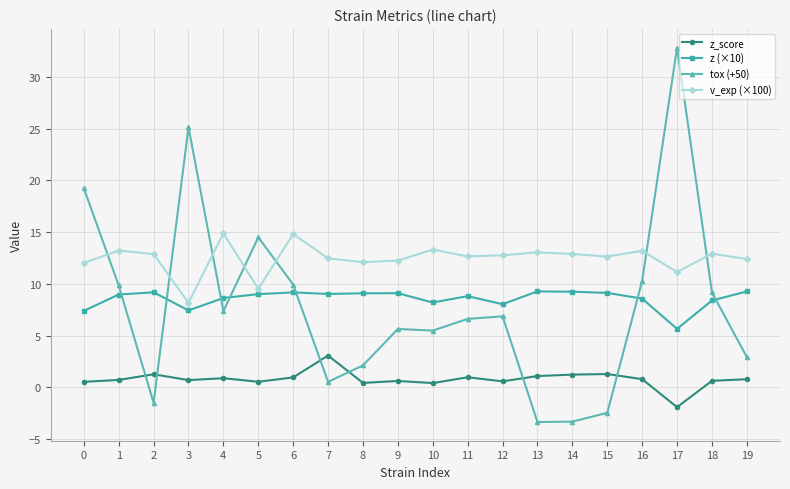

What are all the series names shown in the legend?

z_score, z (×10), tox (+50), v_exp (×100)